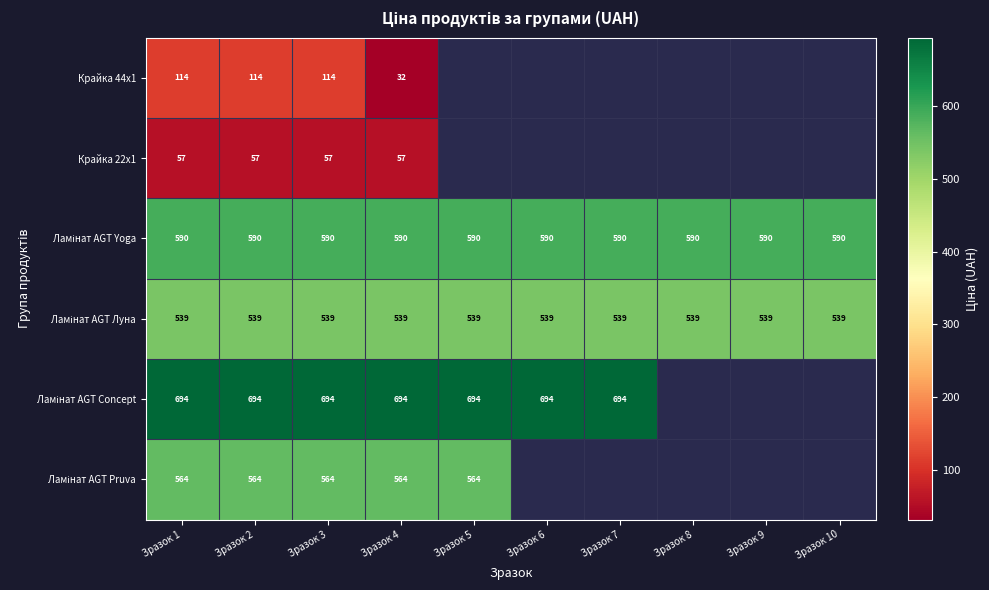

The Крайка 44x1 series shows 114.0 at Зразок 3. True or false?

True